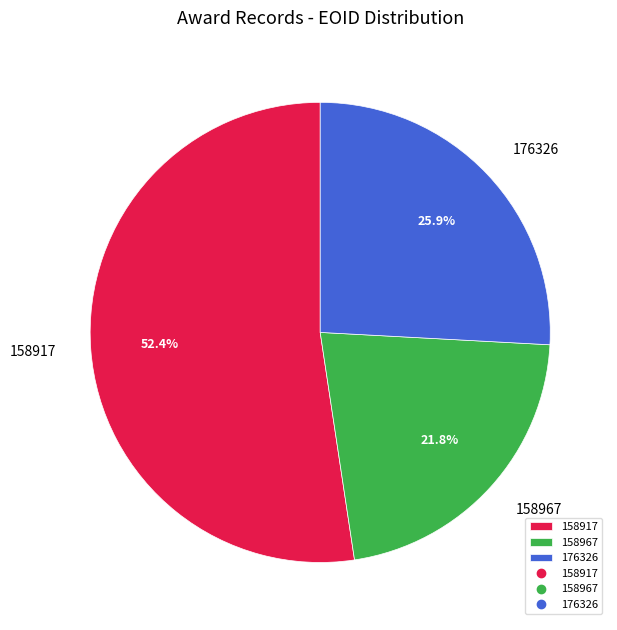

Which slice is the largest?

158917